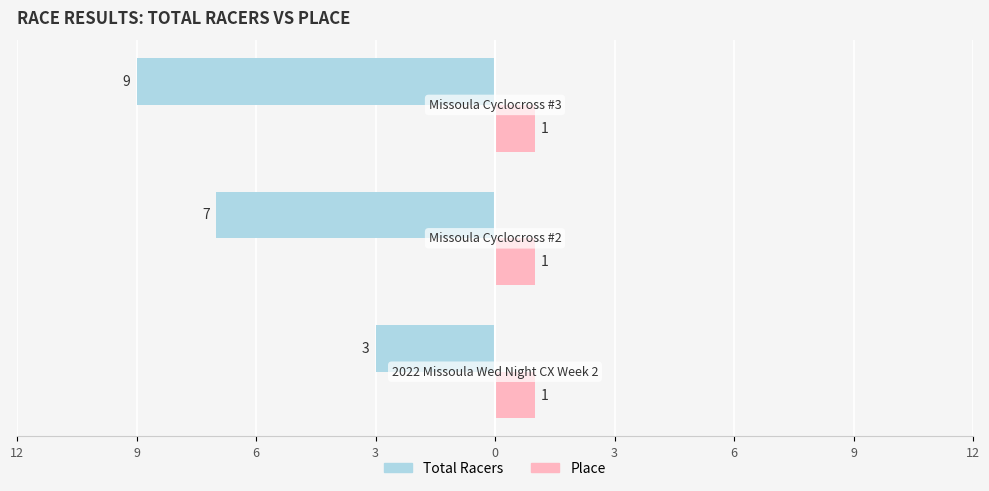

What are all the series names shown in the legend?

Total Racers, Place